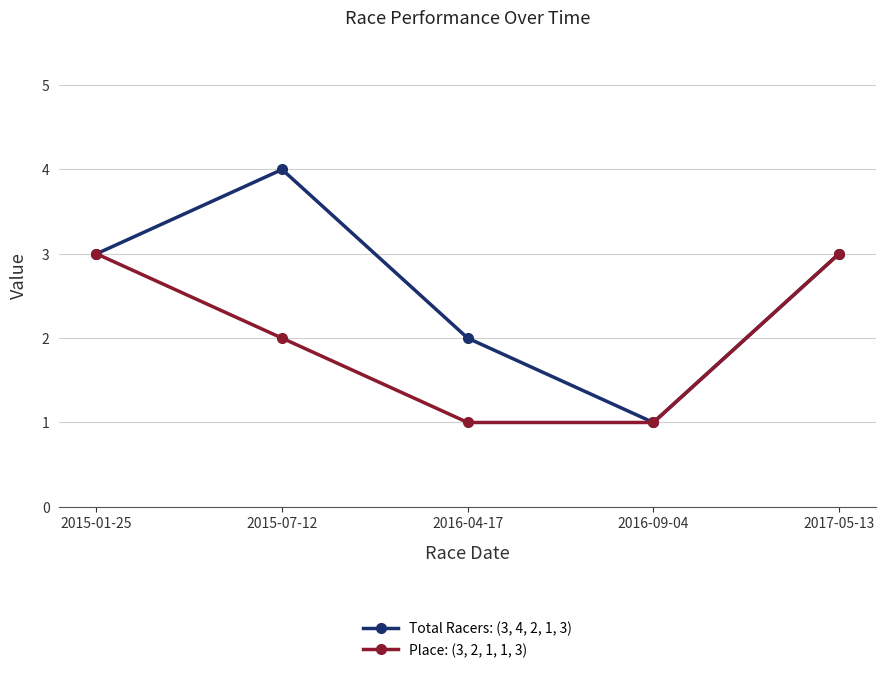

What is the total value across all series at 2015-01-25?

6